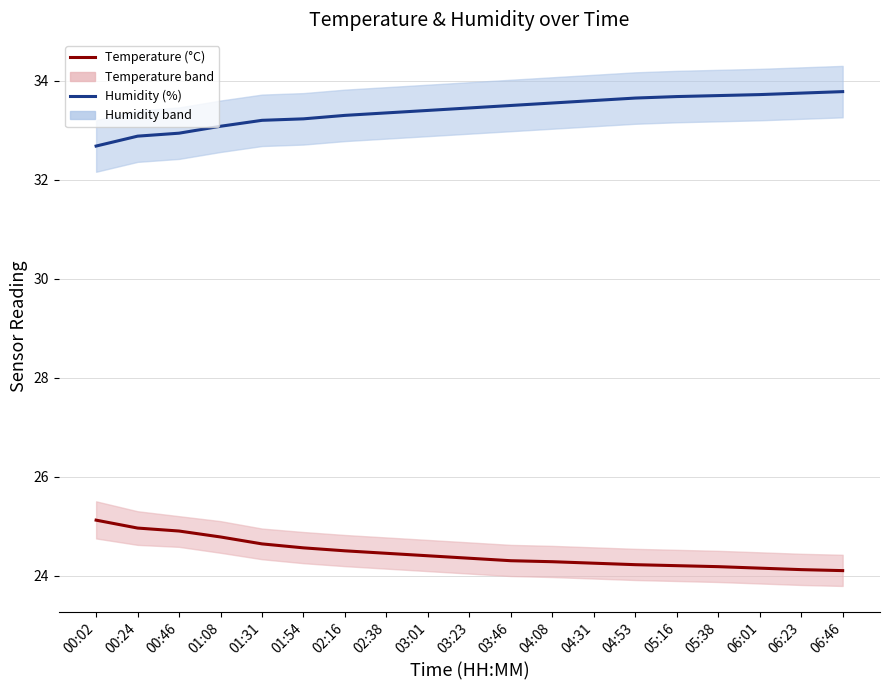

Which category has the lowest value in the humidity series?

00:02